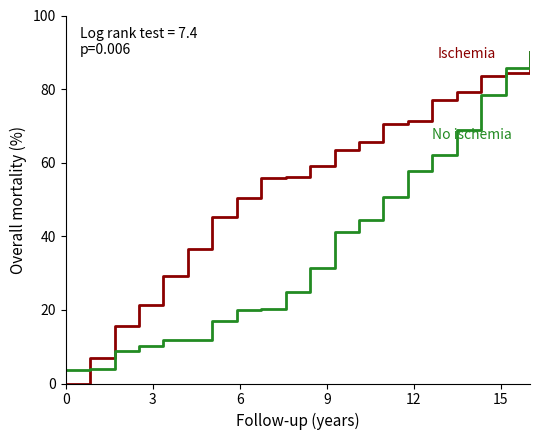

What is the greatest value displayed?

90.0